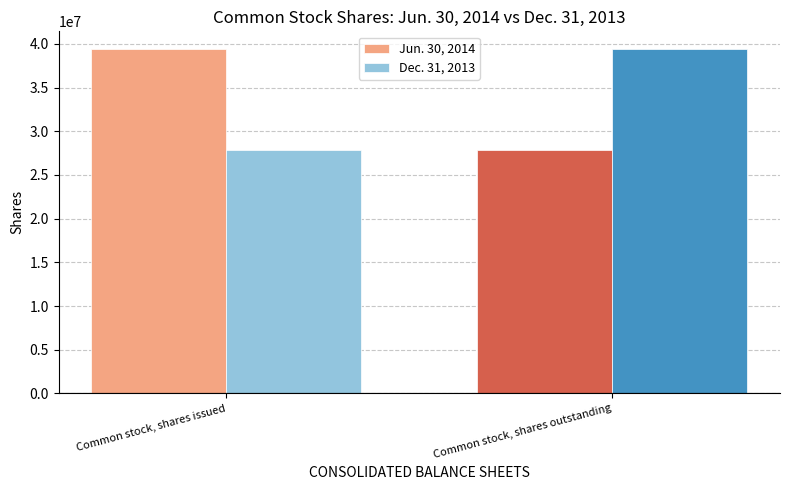

What is the value of the Jun. 30, 2014 bar at the 2nd from the left?

27897467